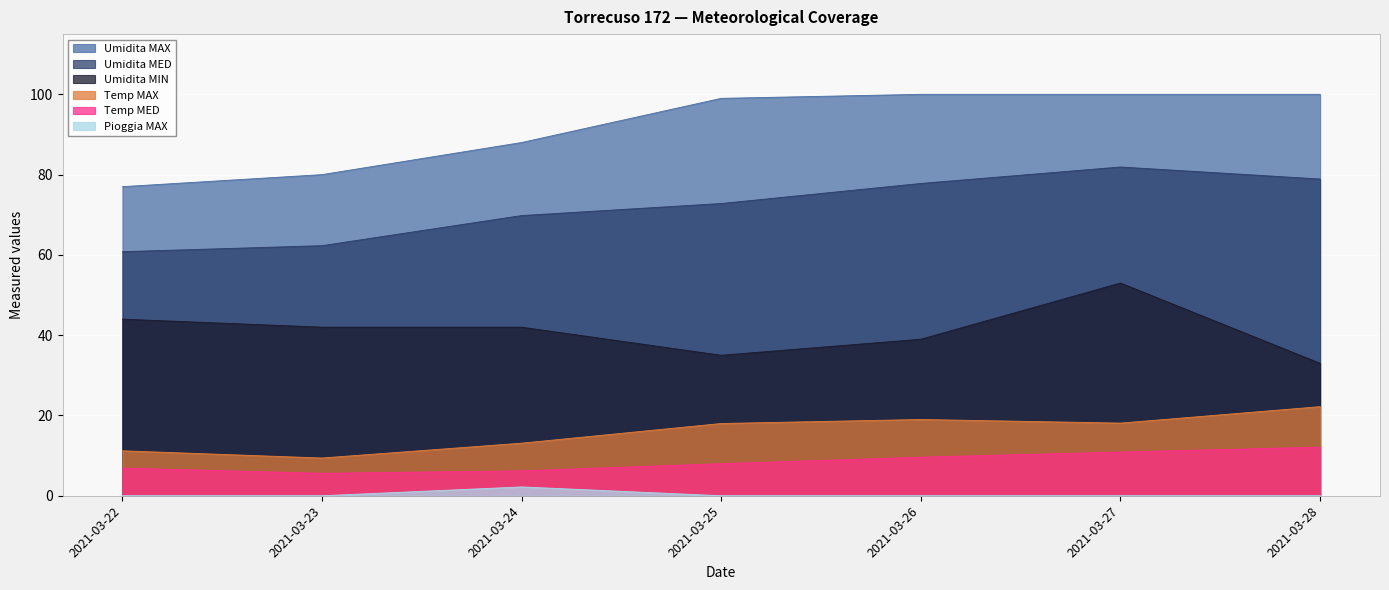

Is the value of Pioggia MAX at 2021-03-27 greater than the value of Umidita MAX at 2021-03-25?

No